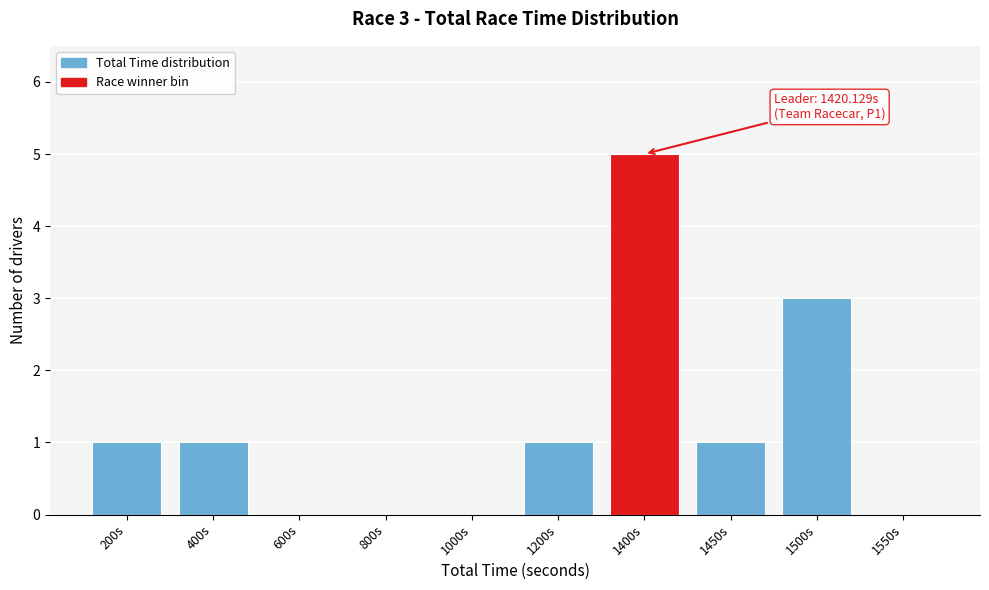

Reading right to left, extract all data points from this chart.

1550s=0	1500s=3	1450s=1	1400s=5	1200s=1	1000s=0	800s=0	600s=0	400s=1	200s=1